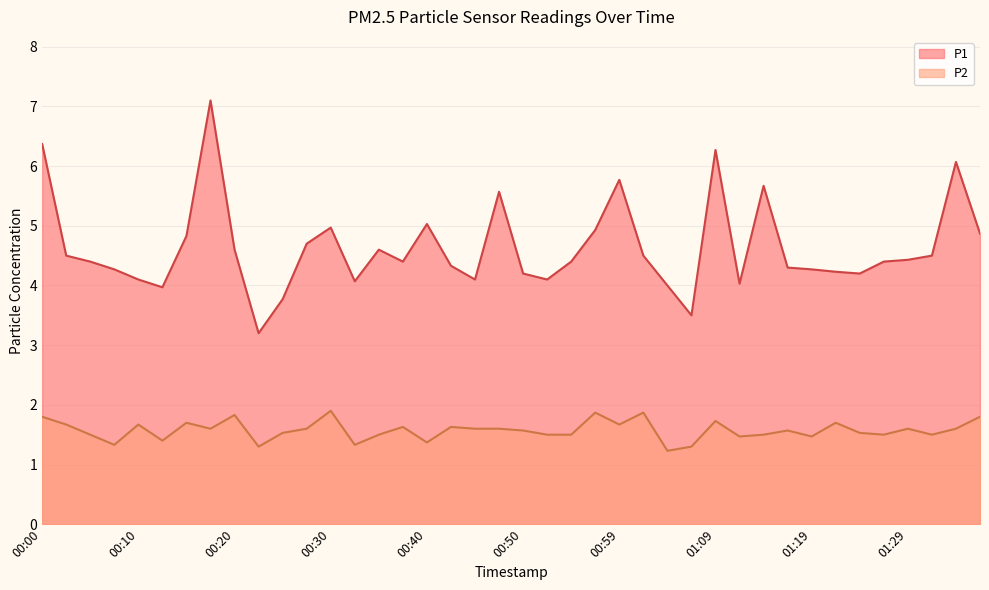

What is the difference between the second highest and second lowest values in the P1 series?

2.9